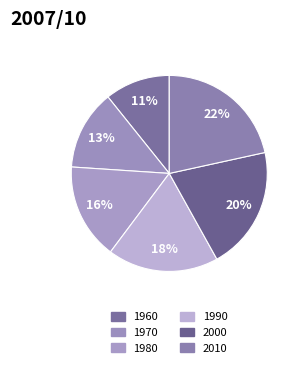

How many slices are in this pie chart?

6